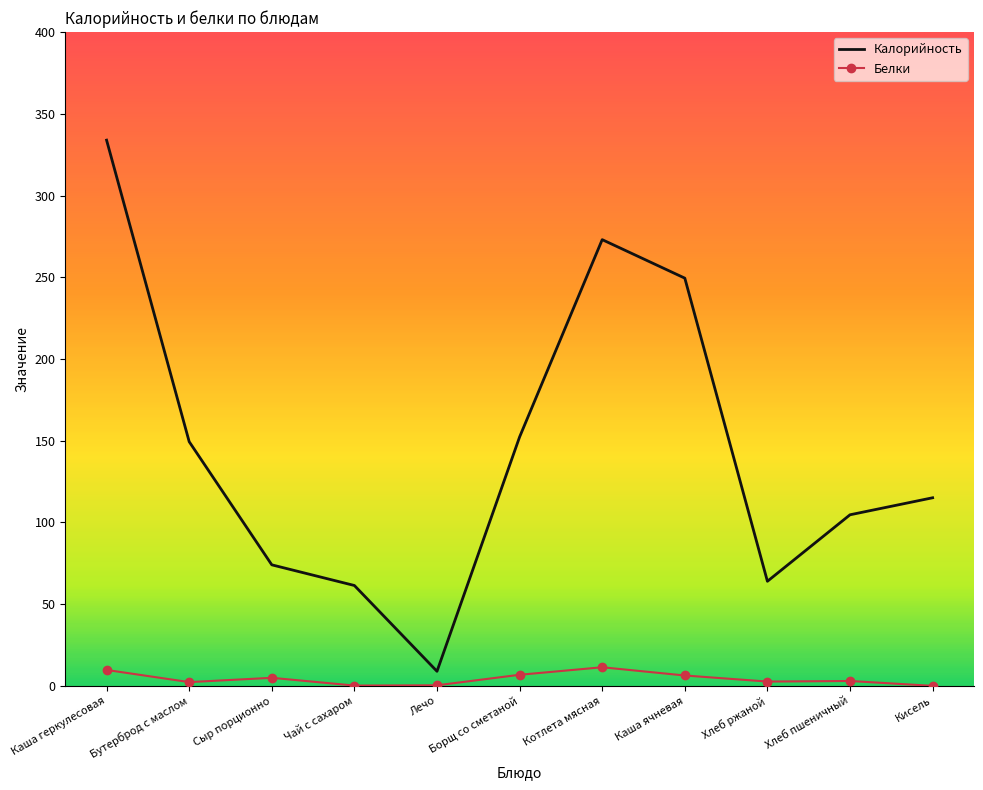

Which series has the largest total across all categories?

Калорийность